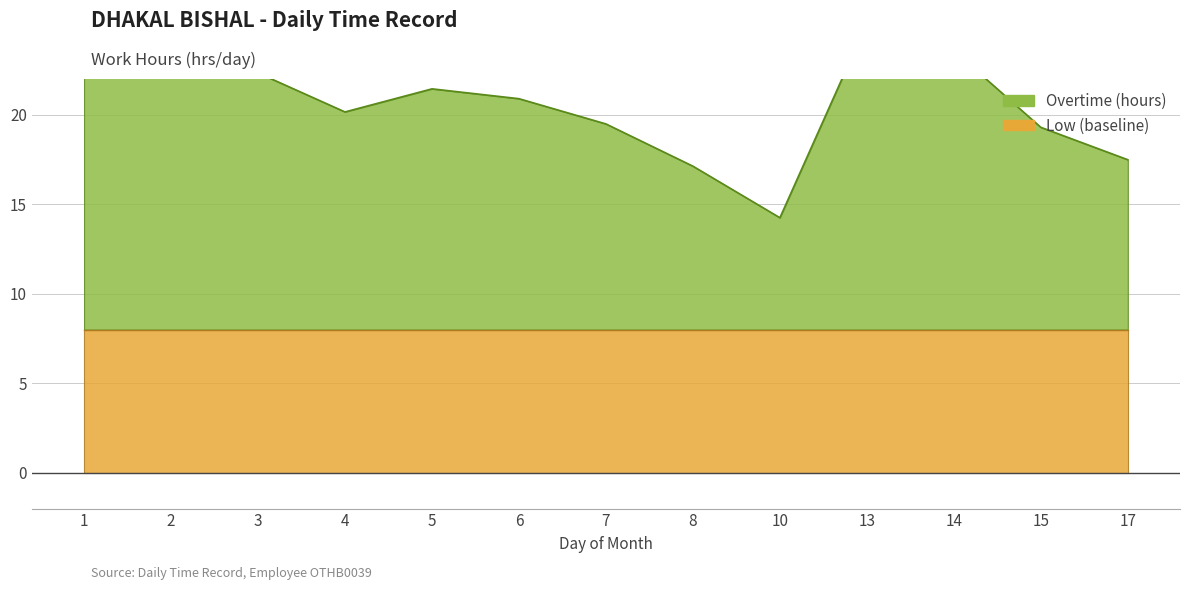

What is the change in value from 1 to 5?

-1.1